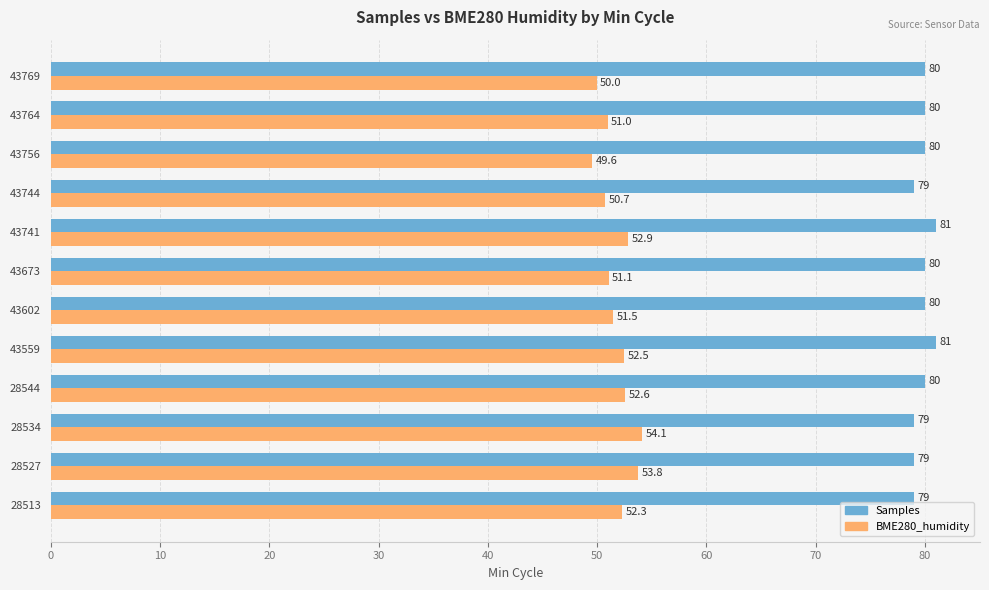

How many Samples values are between 79 and 80?

10